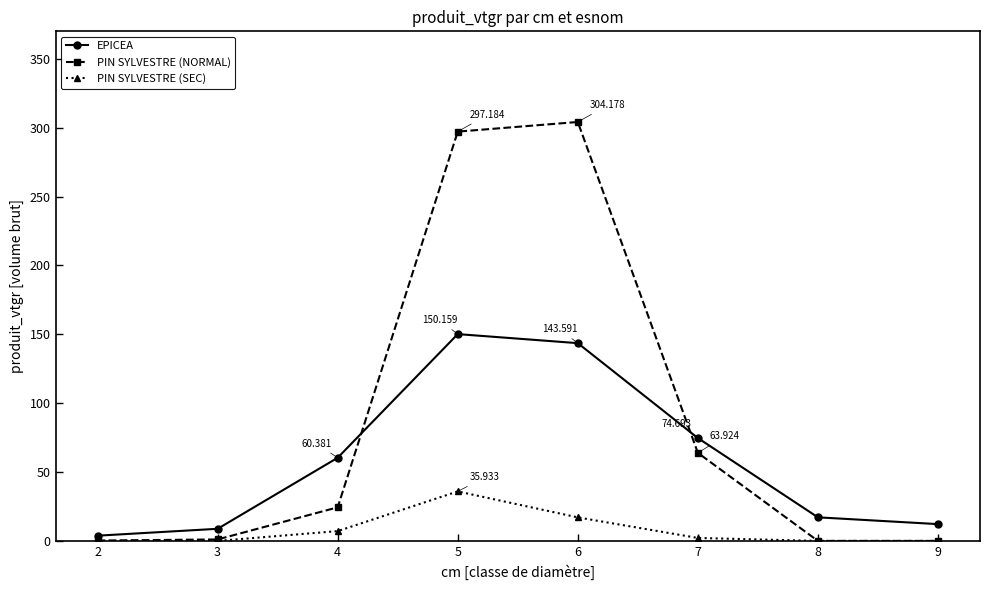

What is the greatest value displayed?

304.2